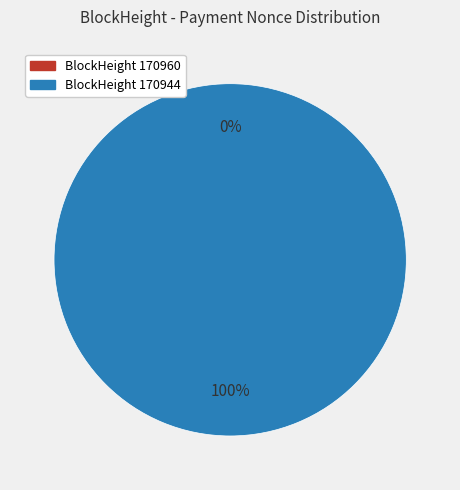

Is it true that 170960 is 1% of the pie?

False